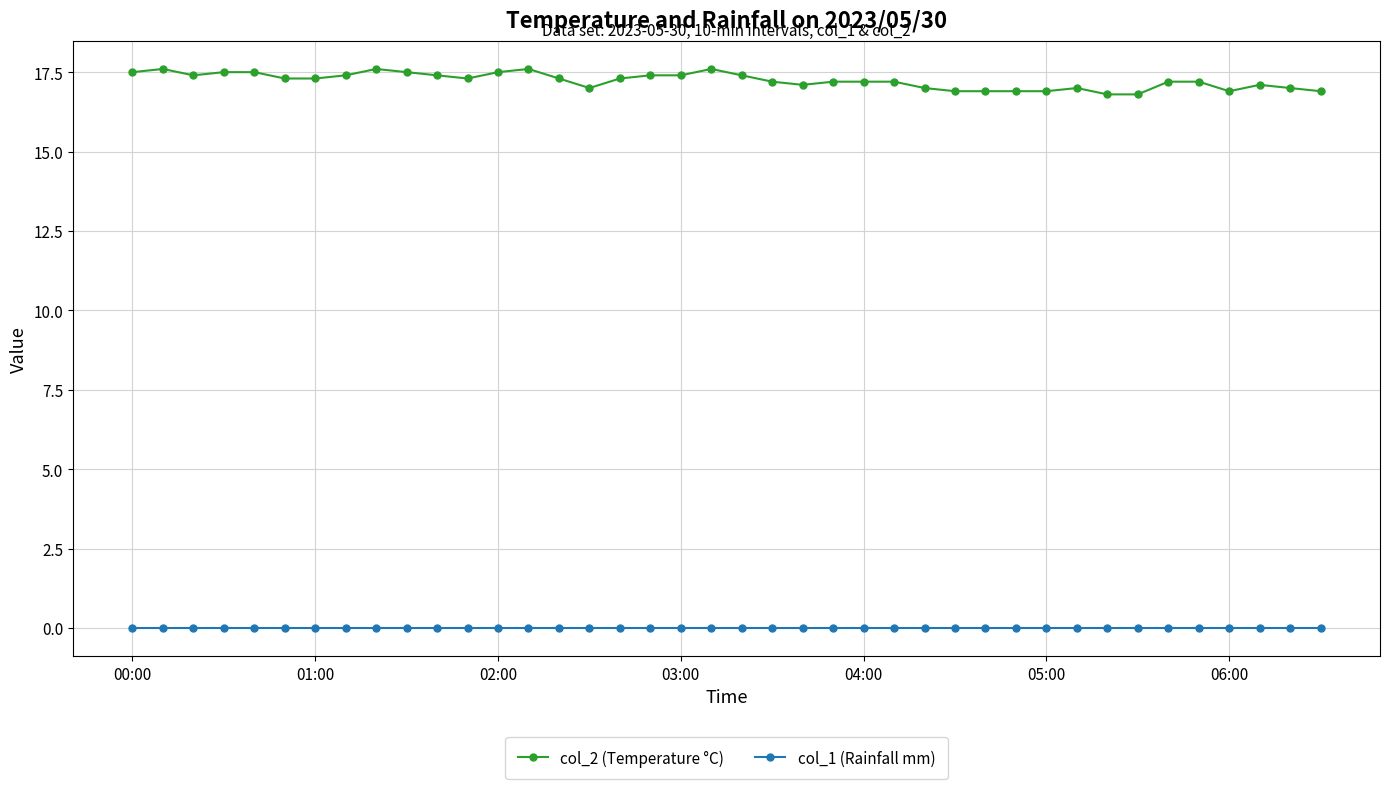

True or false: col_2 (Temperature °C) has more than 2 interior local peaks.

True